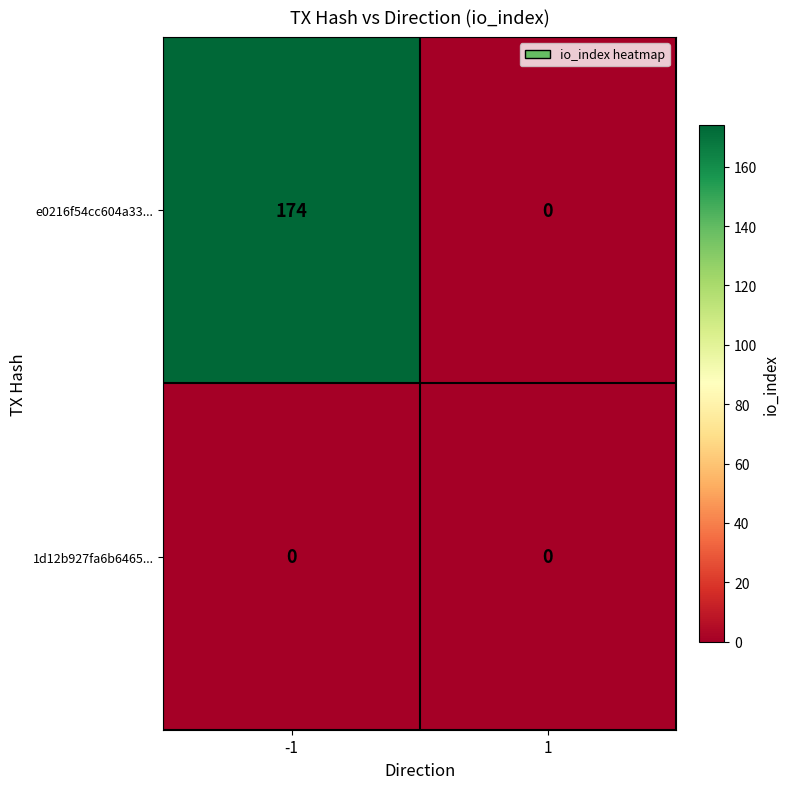

Which series has the largest range (max minus min)?

e0216f54cc604a33...